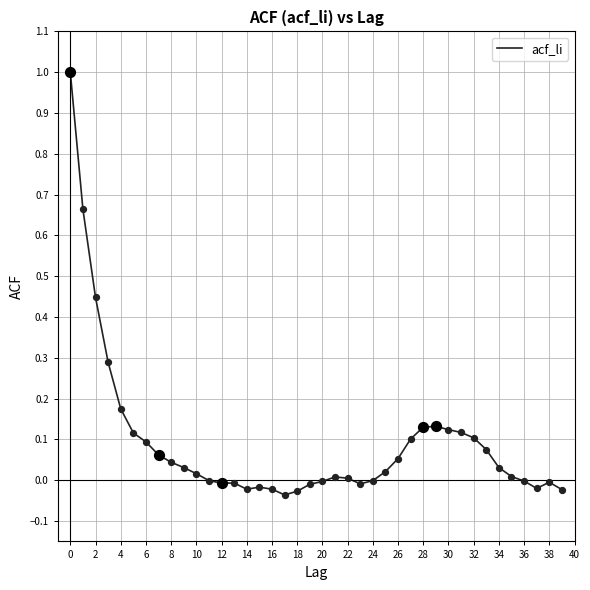

What is the maximum value shown in the chart?

1.0